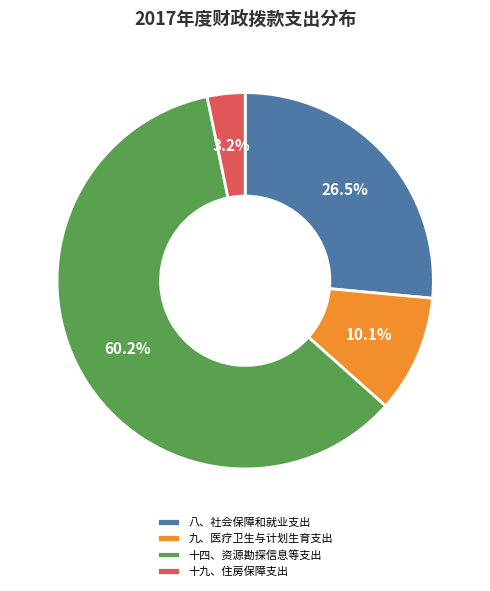

How many slices are in this pie chart?

4